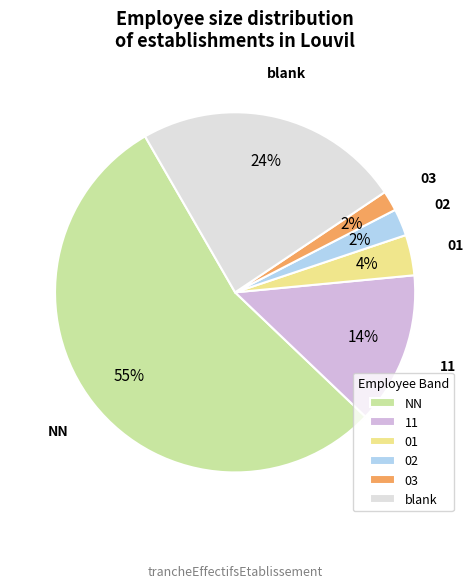

What percentage is the 01 slice, to the nearest percent?

4%